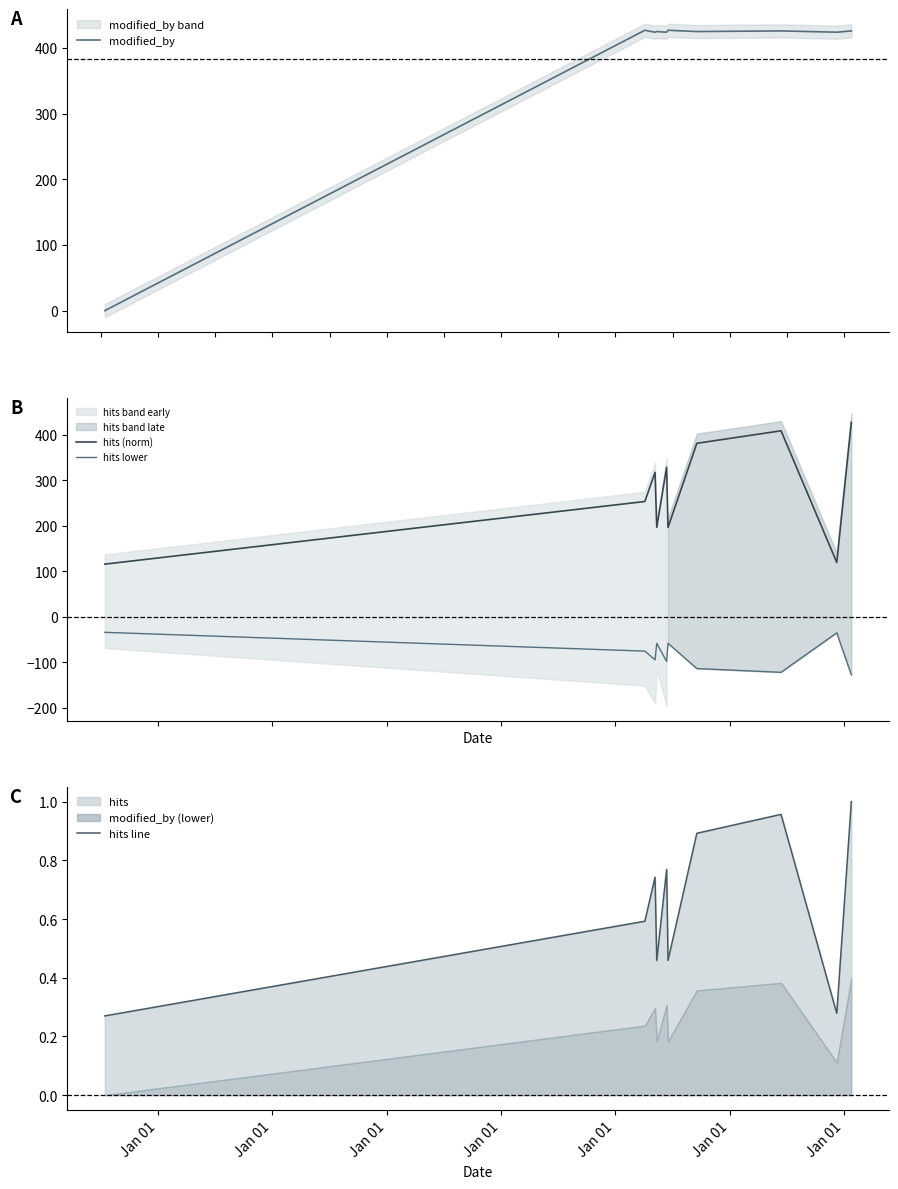

What is the lowest value of the hits line series?

0.3